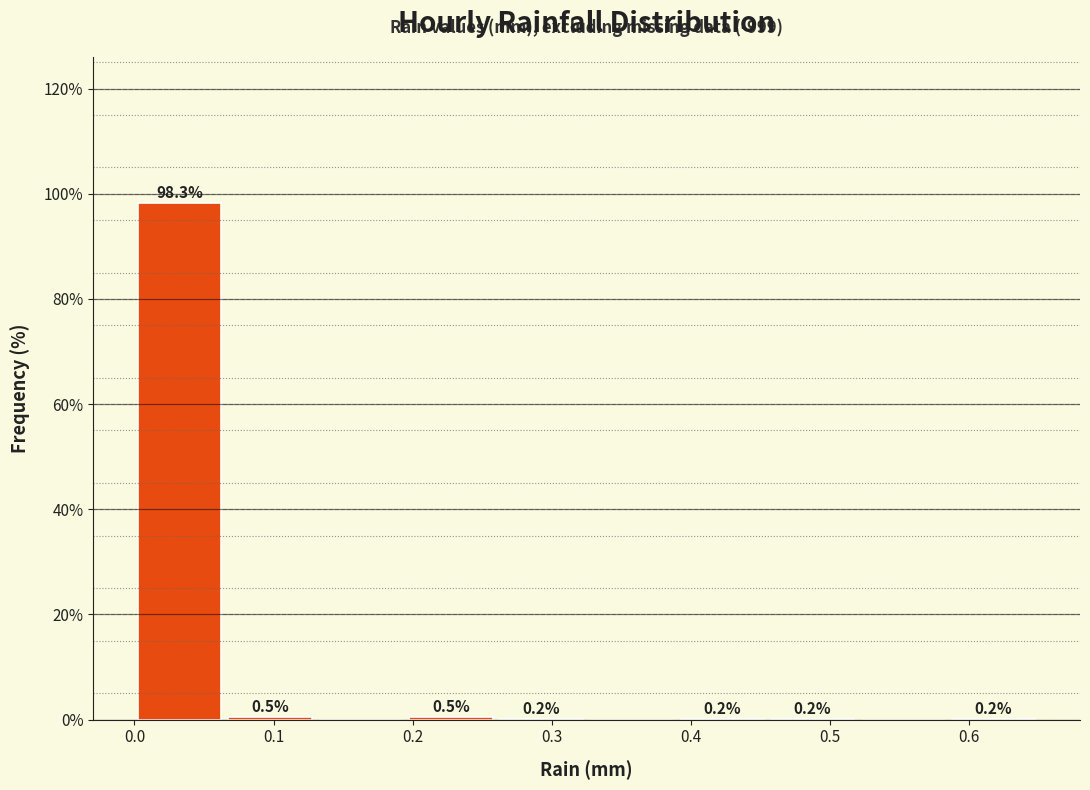

Over which range of the x-axis is the bar tallest?

0.000 to 0.065